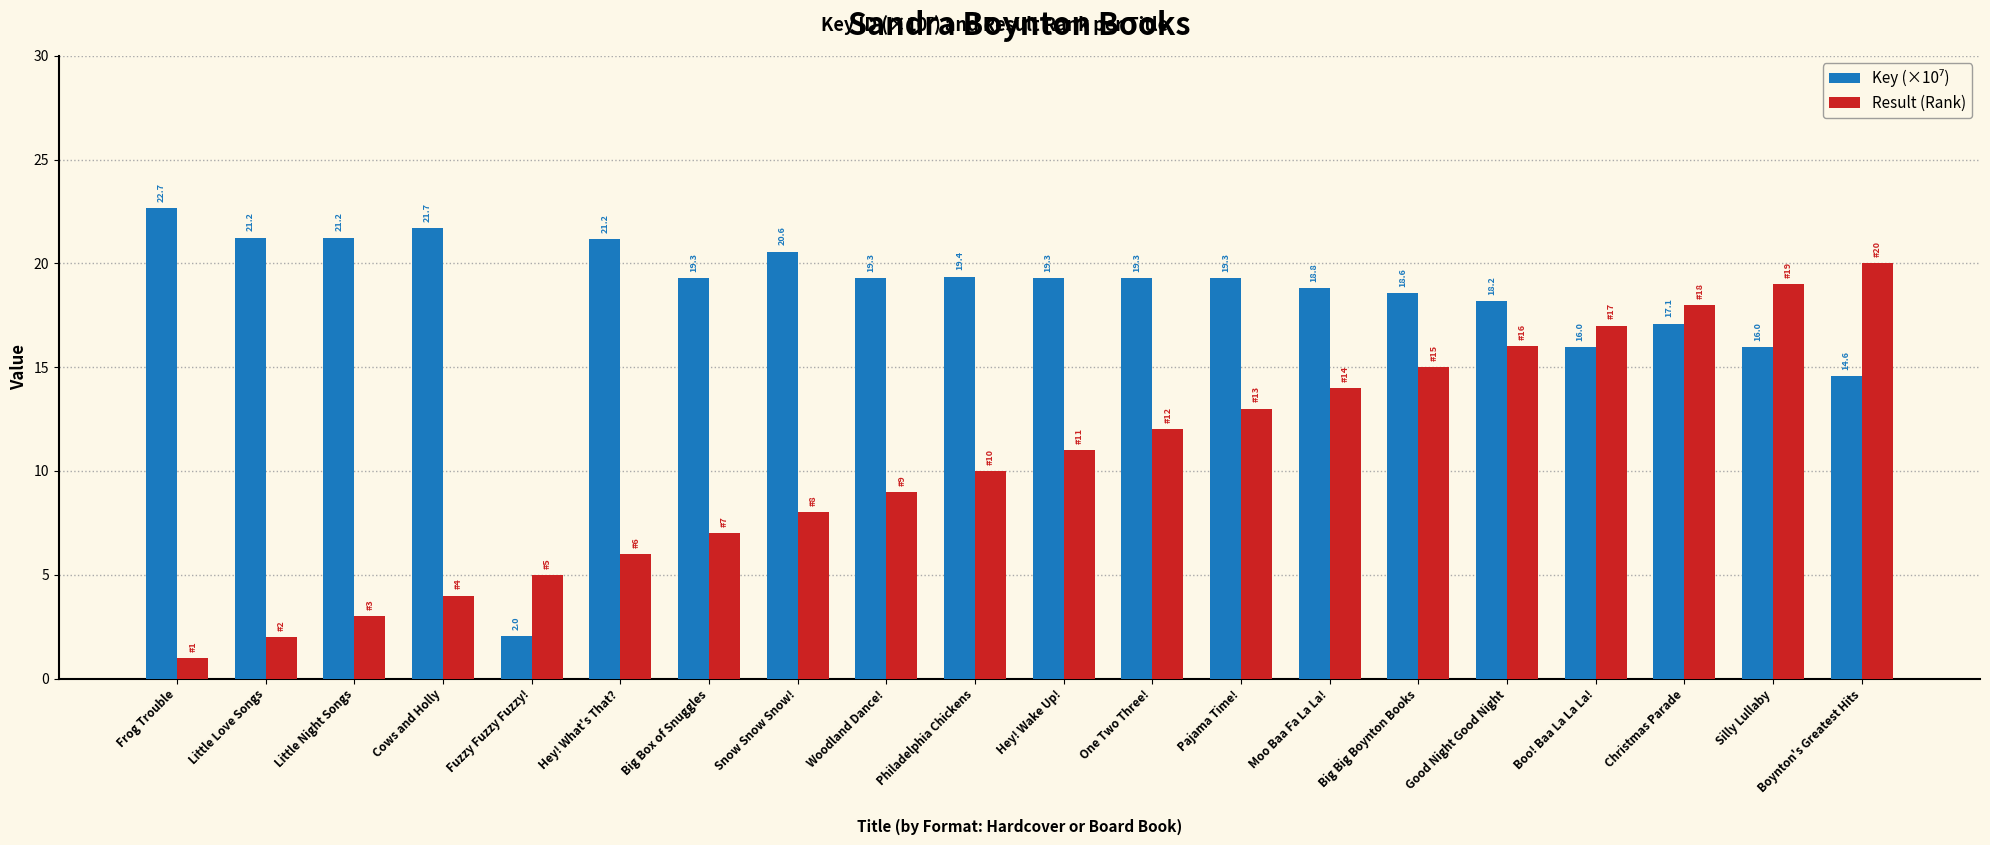

List the labels in order of Result (Rank) value, smallest first.

Frog Trouble, Little Love Songs, Little Night Songs, Cows and Holly, Fuzzy Fuzzy Fuzzy!, Hey! What's That?, Big Box of Snuggles, Snow Snow Snow!, Woodland Dance!, Philadelphia Chickens, Hey! Wake Up!, One Two Three!, Pajama Time!, Moo Baa Fa La La!, Big Big Boynton Books, Good Night Good Night, Boo! Baa La La La!, Christmas Parade, Silly Lullaby, Boynton's Greatest Hits